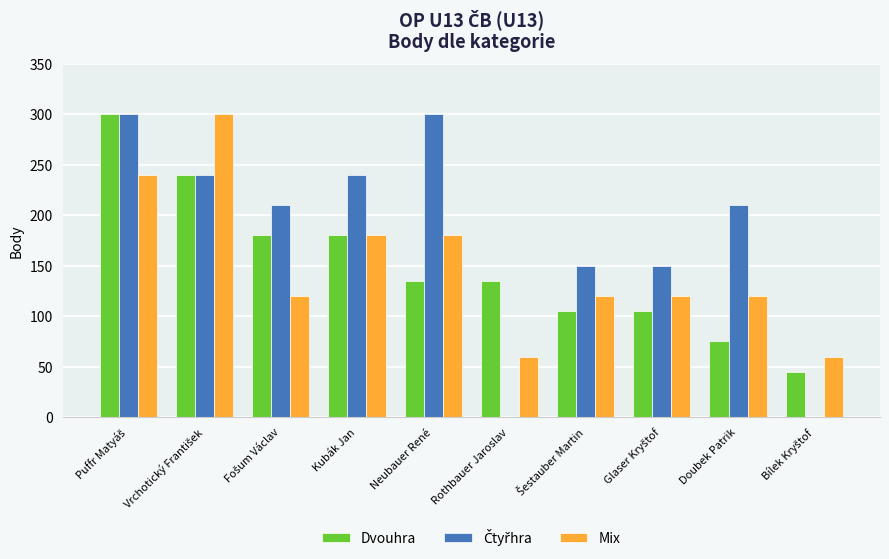

What is the highest value of the Dvouhra series?

300